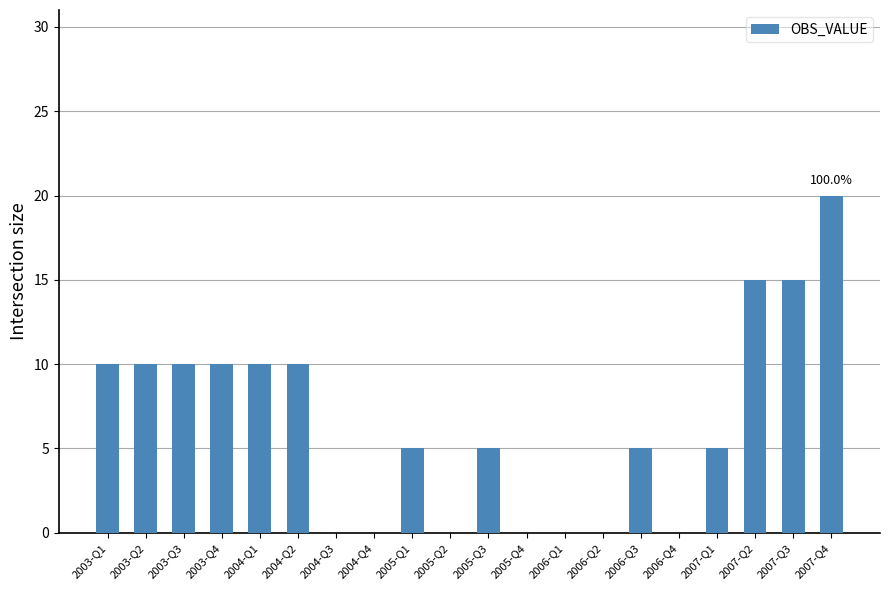

What is the difference between the values at 2007-Q1 and 2004-Q1?

5